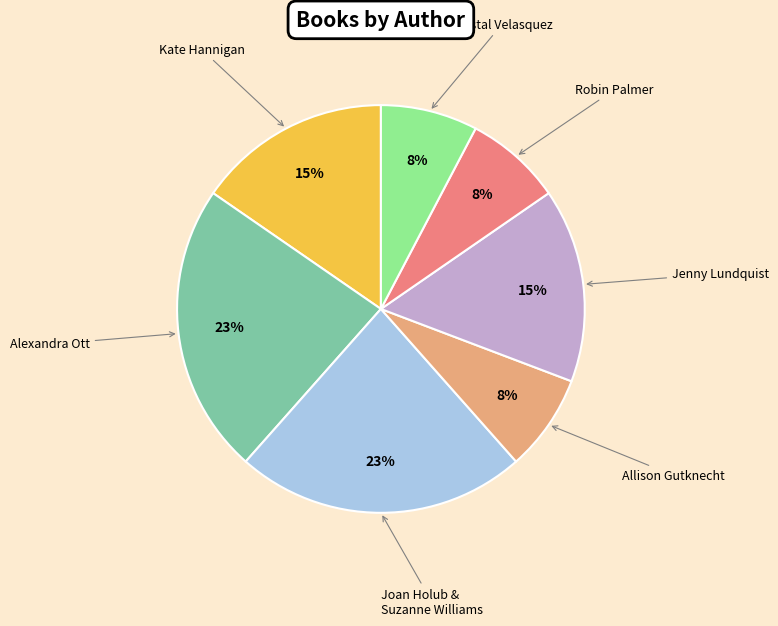

Is there a majority slice in this chart?

No